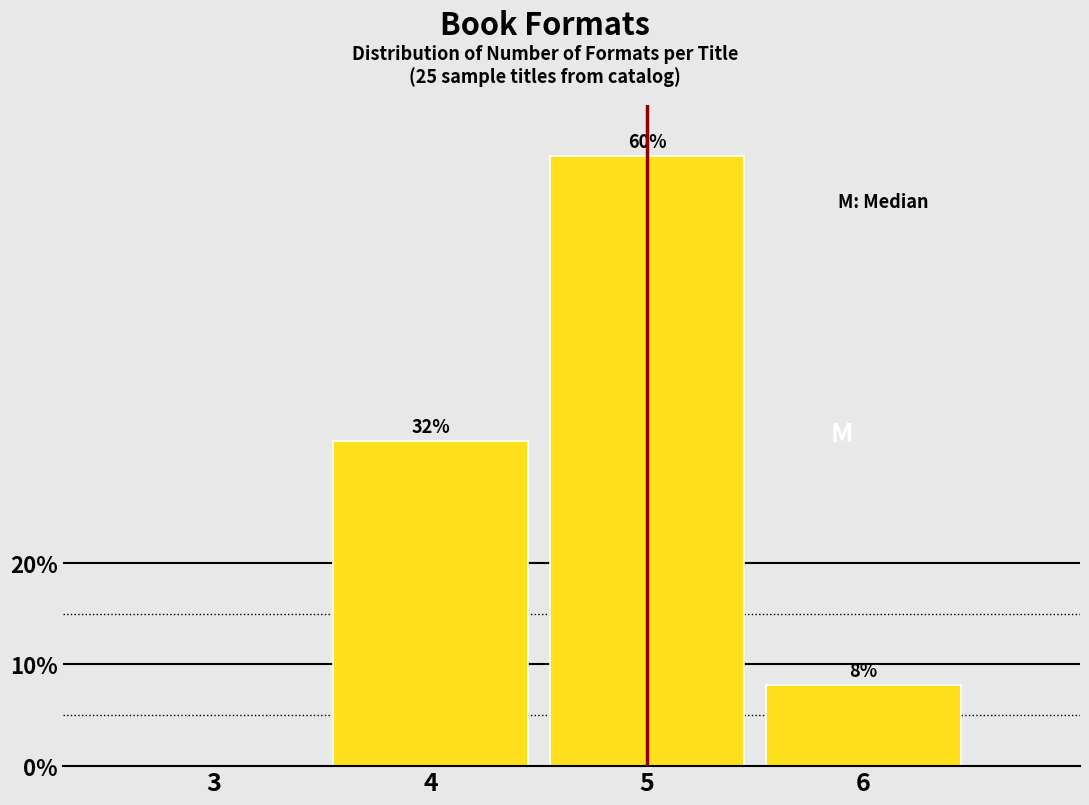

Reading left to right, extract all data points from this chart.

3=0	4=32	5=60	6=8